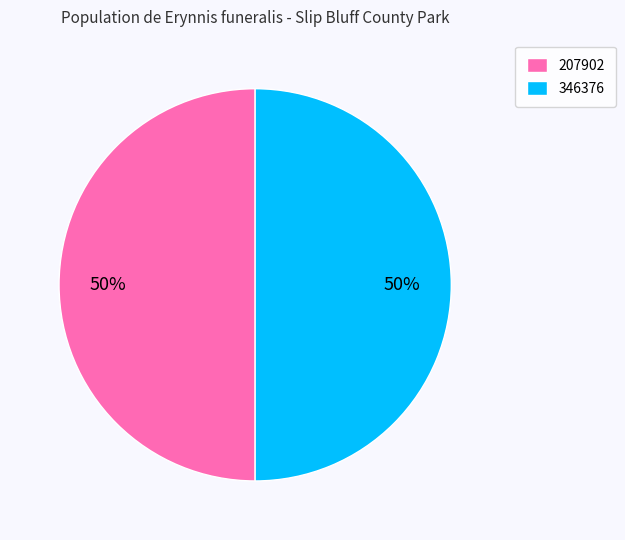

How many slices are in this pie chart?

2